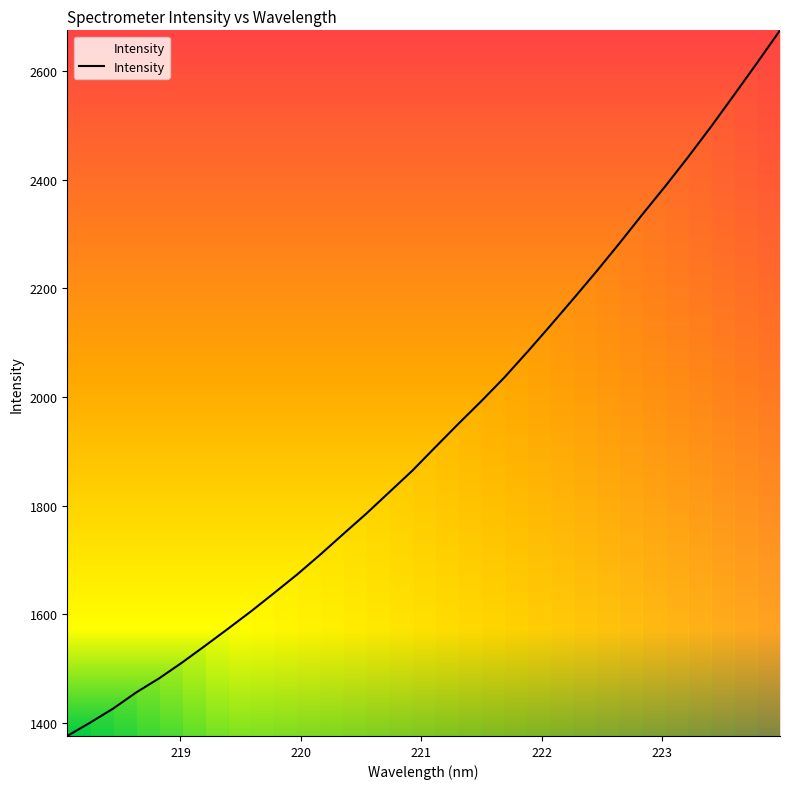

What is the minimum value shown in the chart?

1376.2